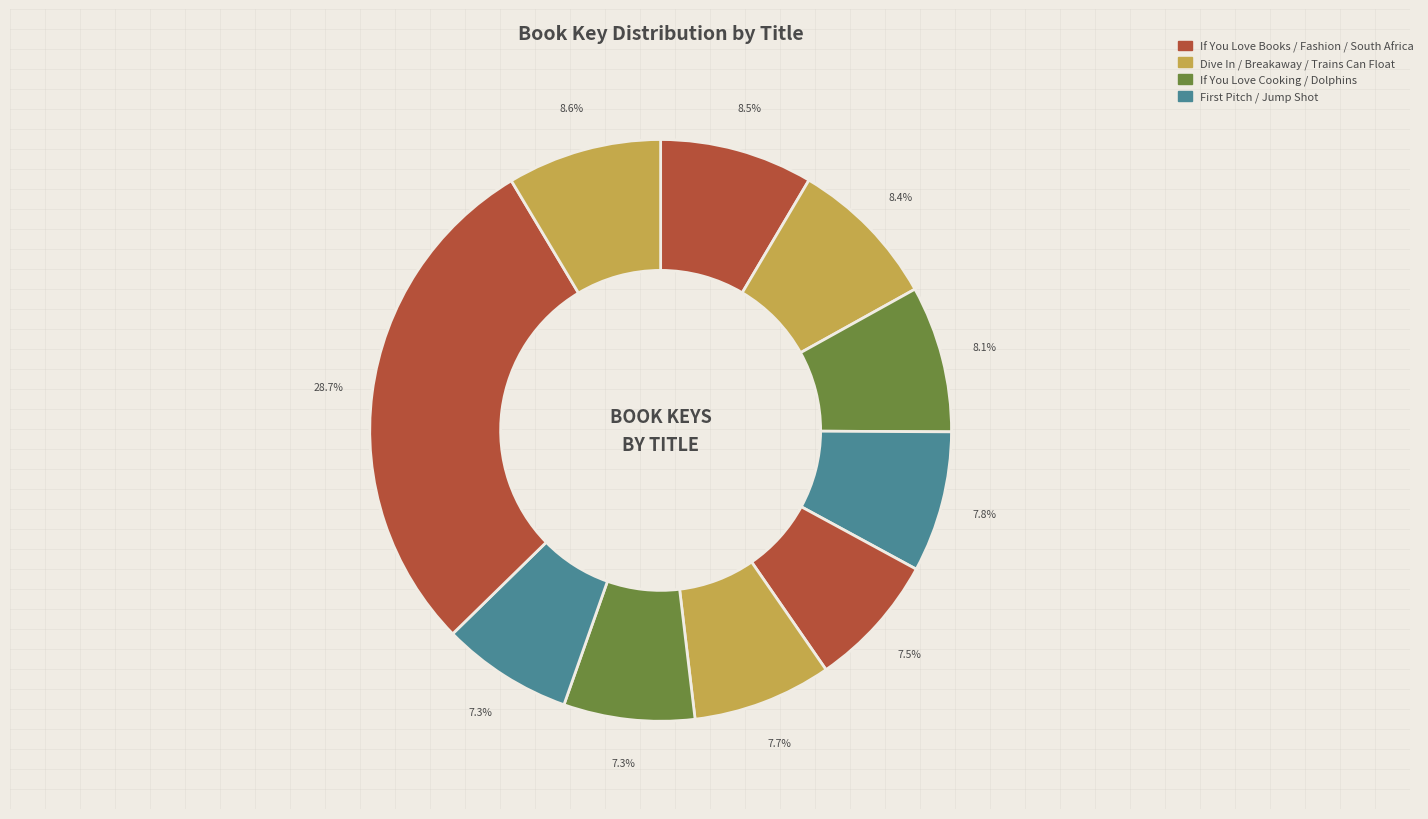

Count the number of slices in the pie.

10